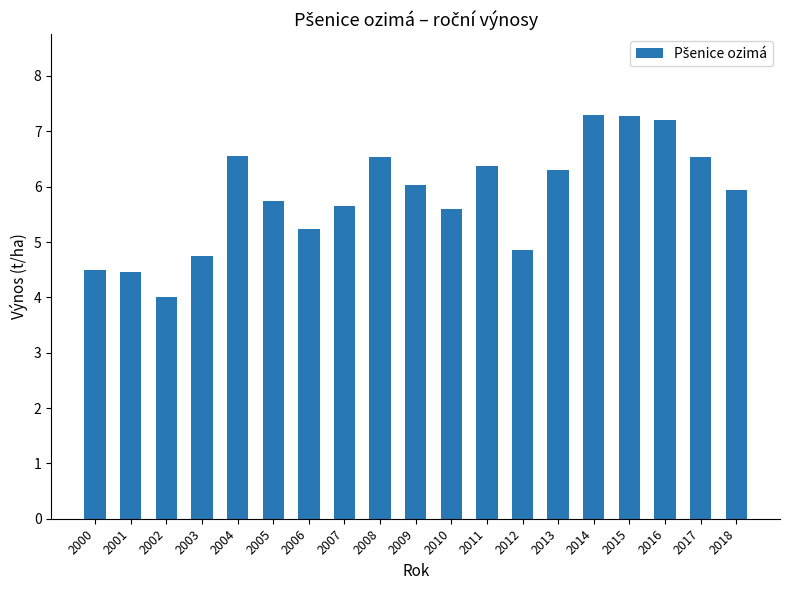

What is the sum of the values at 2015 and 2005?

13.0